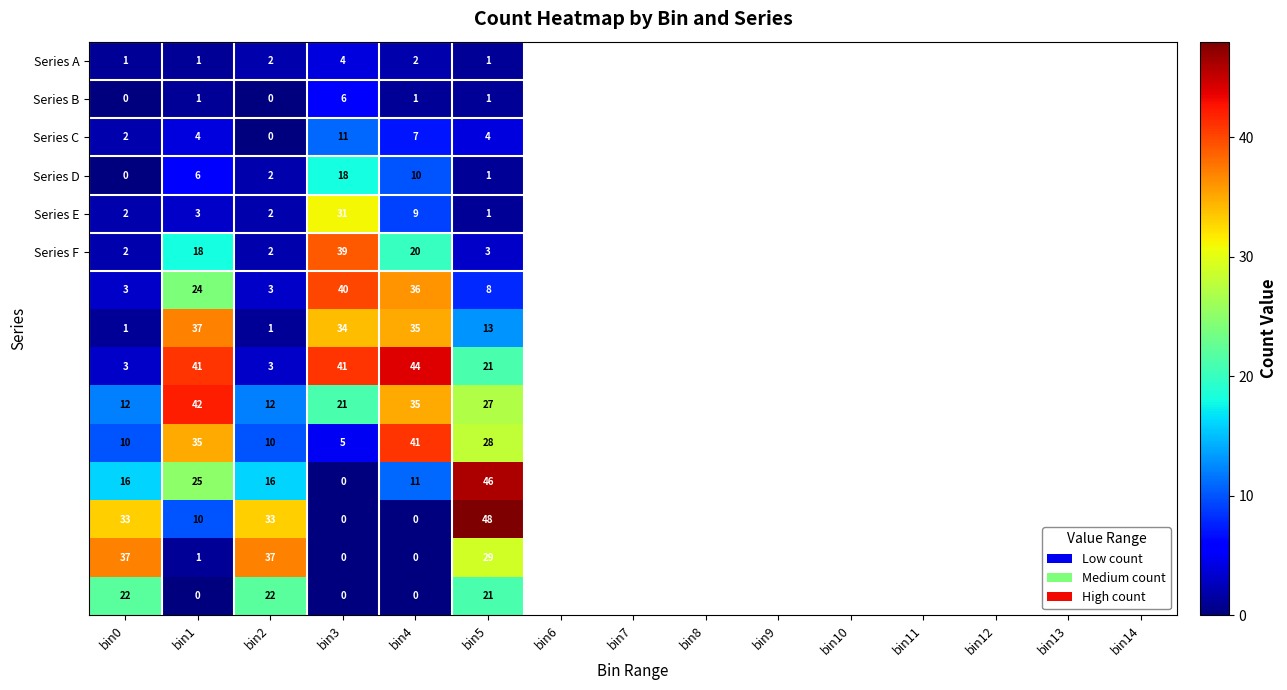

At how many categories does at least one series exceed 11?

6